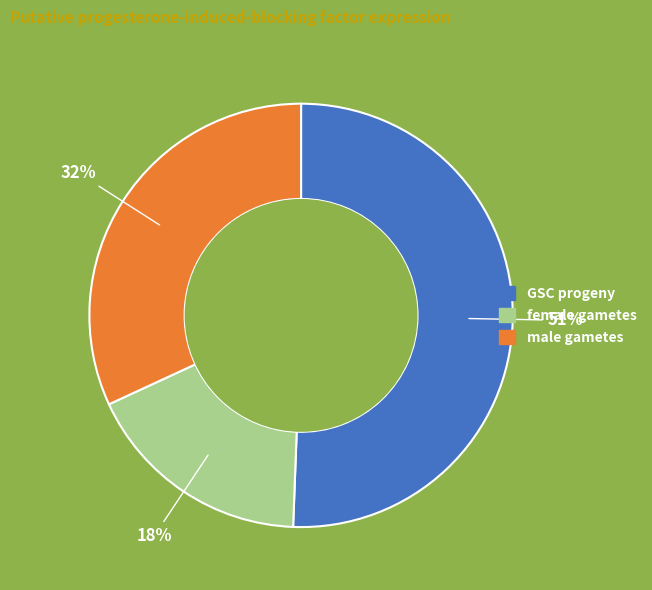

To the nearest percent, what is the difference between the largest and smallest slice percentages?

33%